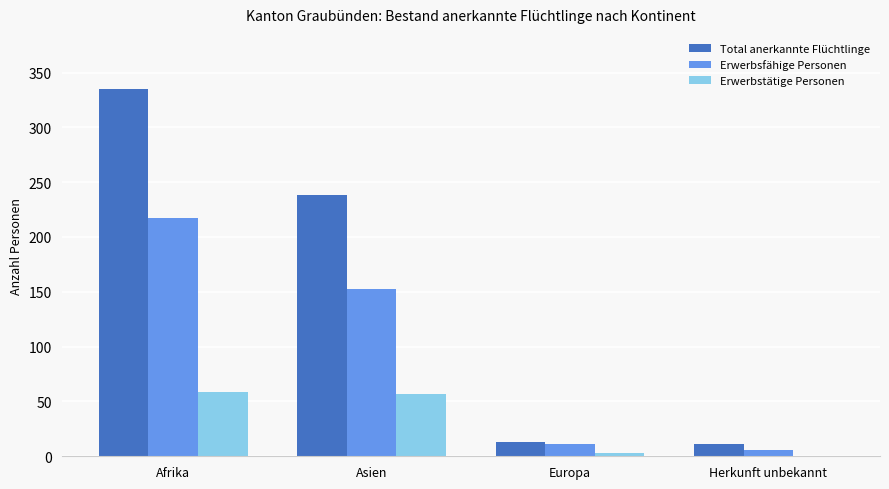

Is the value of Total anerkannte Flüchtlinge at Asien greater than the value of Erwerbsfähige Personen at Europa?

Yes